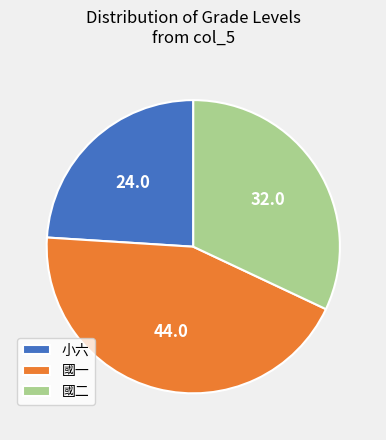

True or false: 小六 accounts for 24% of the total.

True